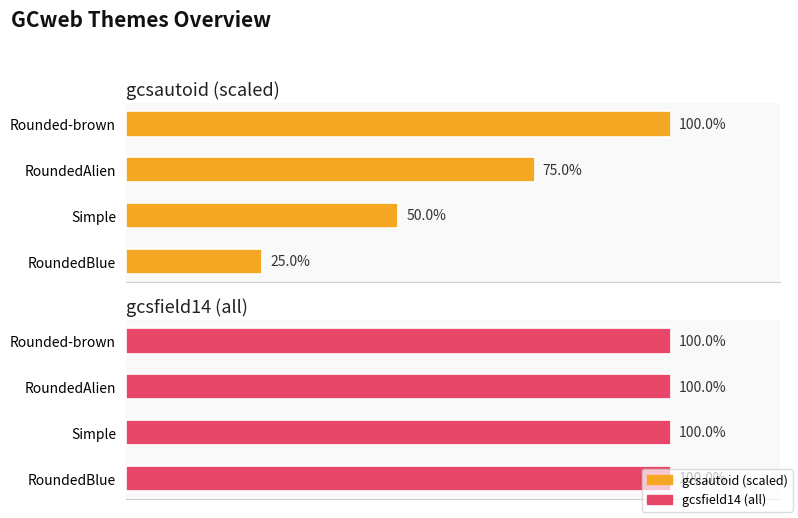

Is the value of gcsfield14 (all) at 60 greater than the value of gcsautoid (scaled) at 40?

No